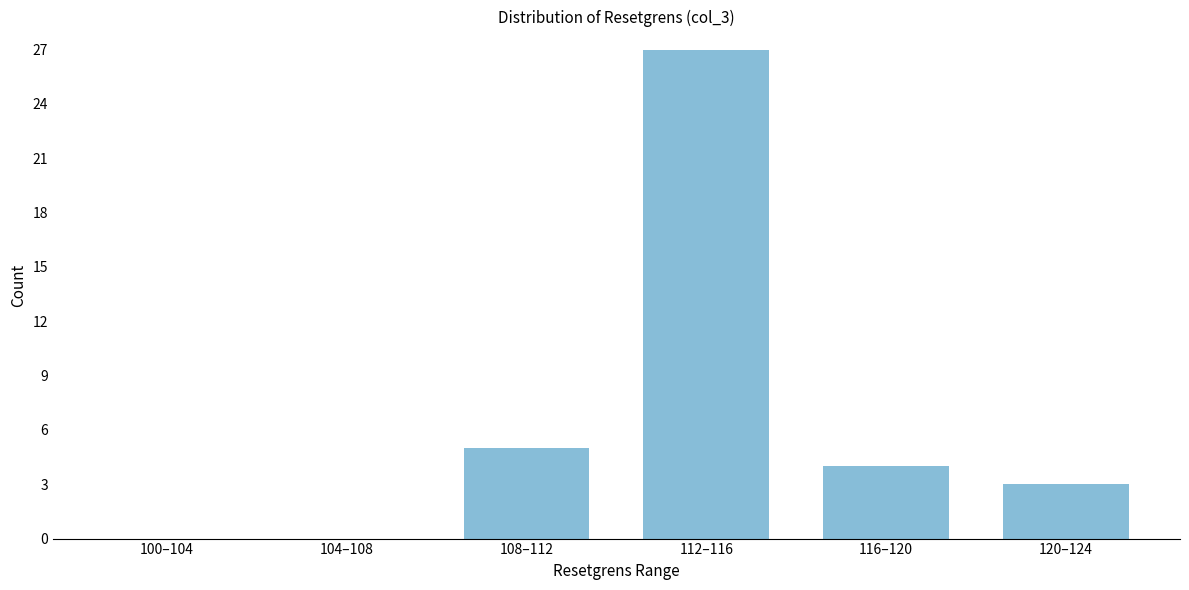

Reading left to right, extract all data points from this chart.

100–104=0	104–108=0	108–112=5	112–116=27	116–120=4	120–124=3